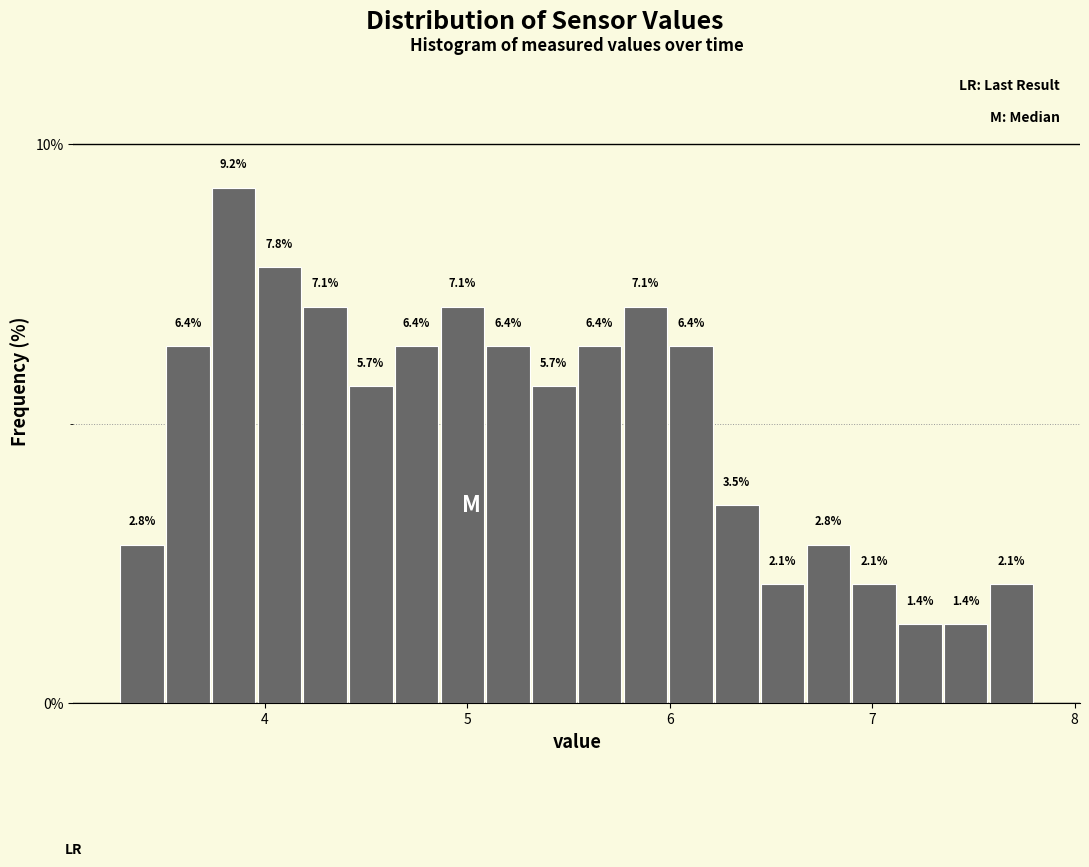

Around what value on the x-axis is the tallest bar? Give the approximate position of its centre, as read against the axis.

3.8